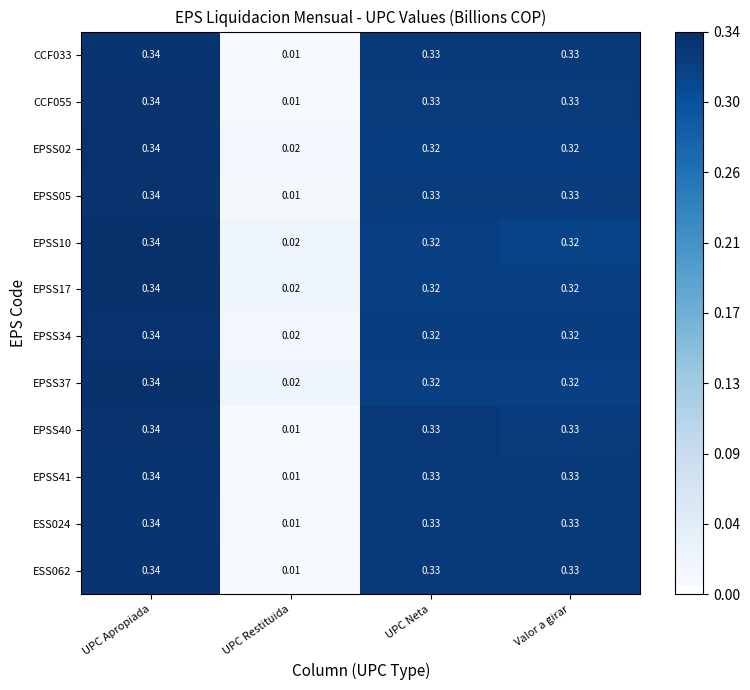

Where is EPSS41 nearest to the value 0?

UPC Restituida